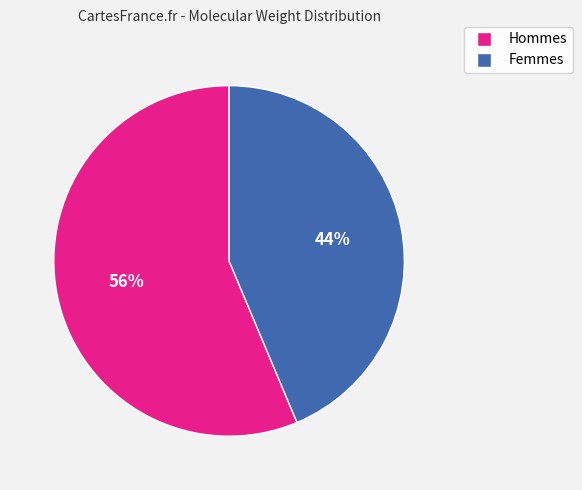

Is there any slice that represents more than half of the pie?

Yes